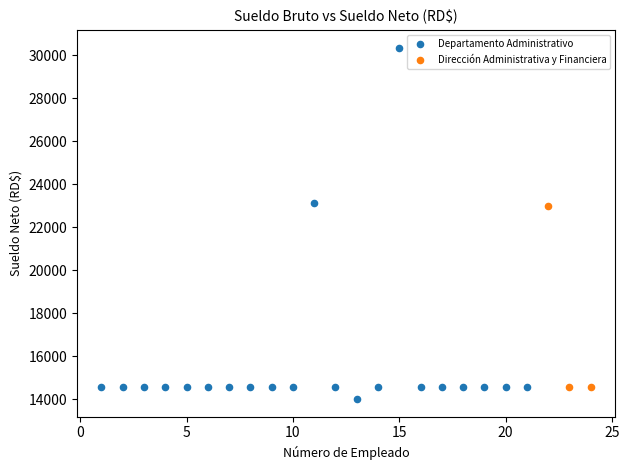

Which series contains the highest Y value?

Departamento Administrativo